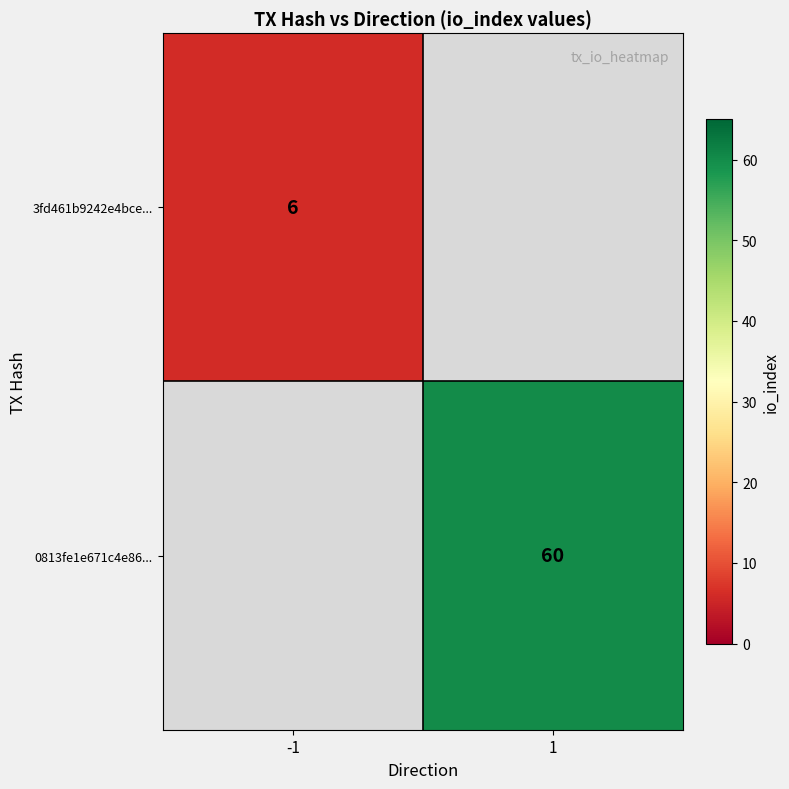

Is the value of 0813fe1e671c4e86... at 1 greater than the value of 3fd461b9242e4bce... at -1?

Yes